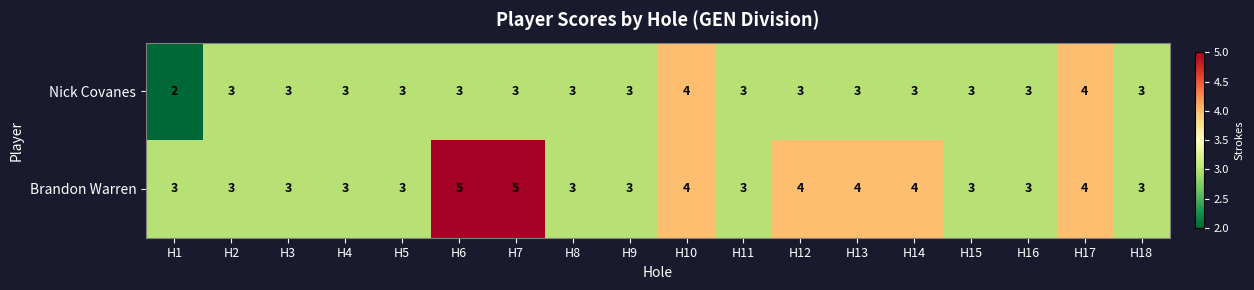

What is the maximum value shown in the chart?

5